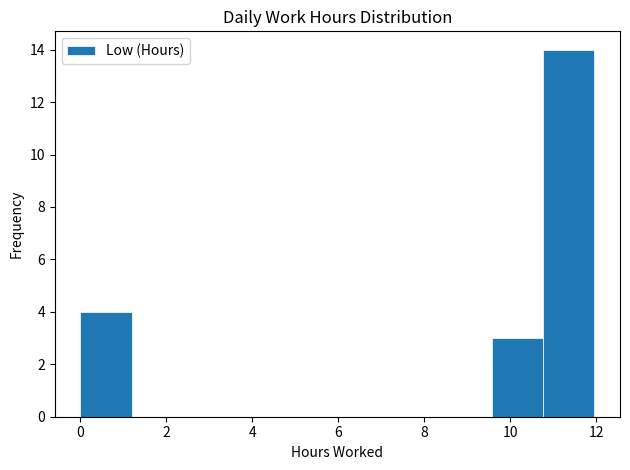

Which range on the x-axis has the tallest bar?

10.8 to 12.0